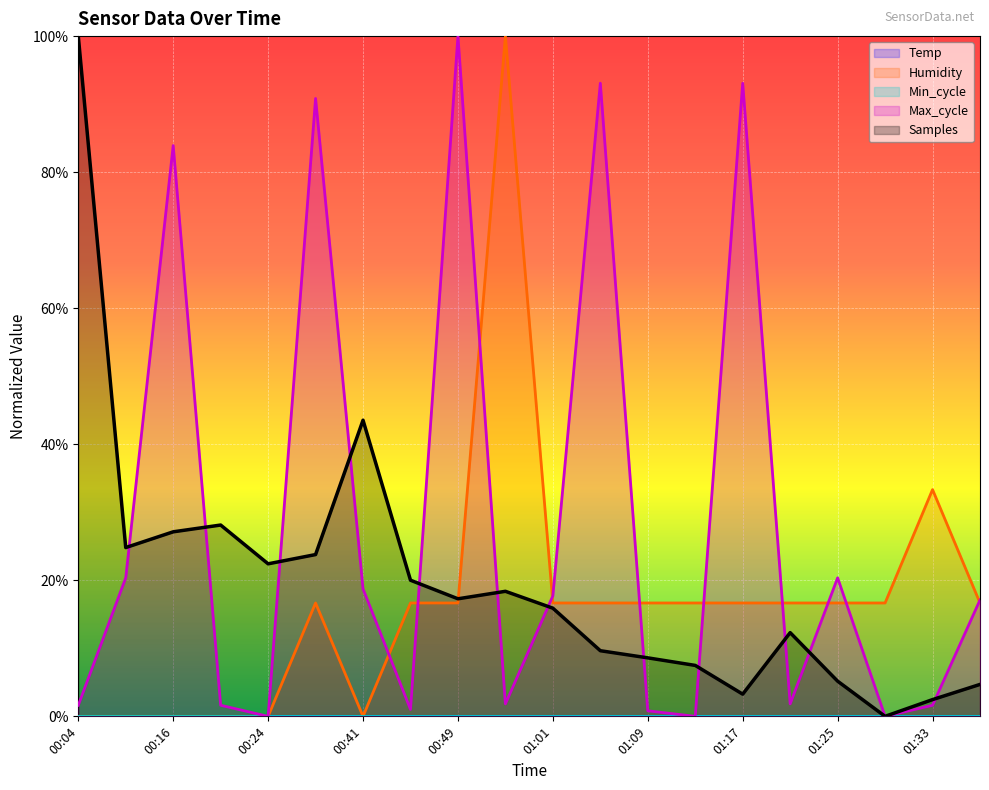

Between 01:05 and 01:37, which is larger?

01:05